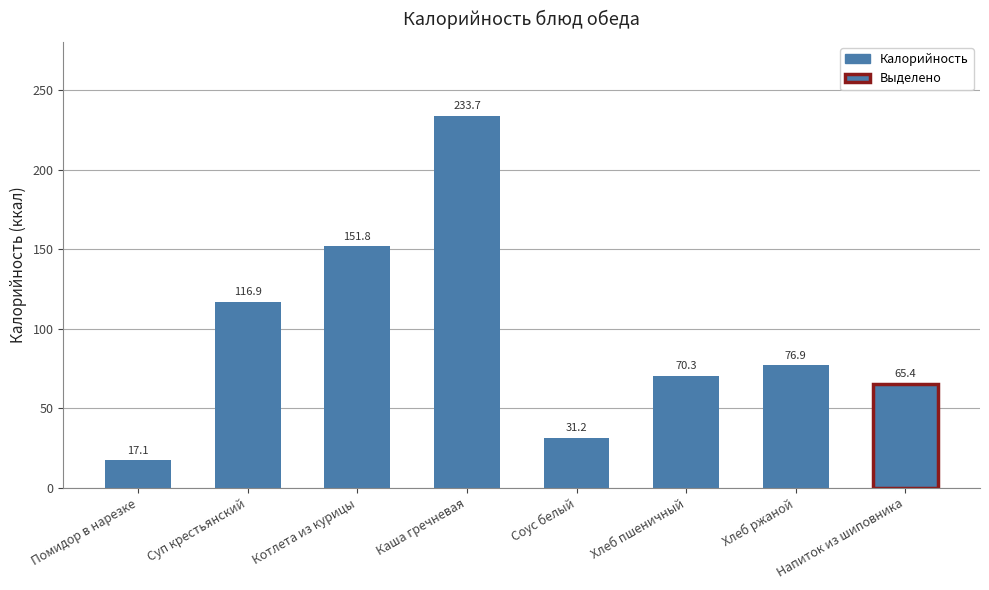

At which label is the value closest to 125?

Суп крестьянский